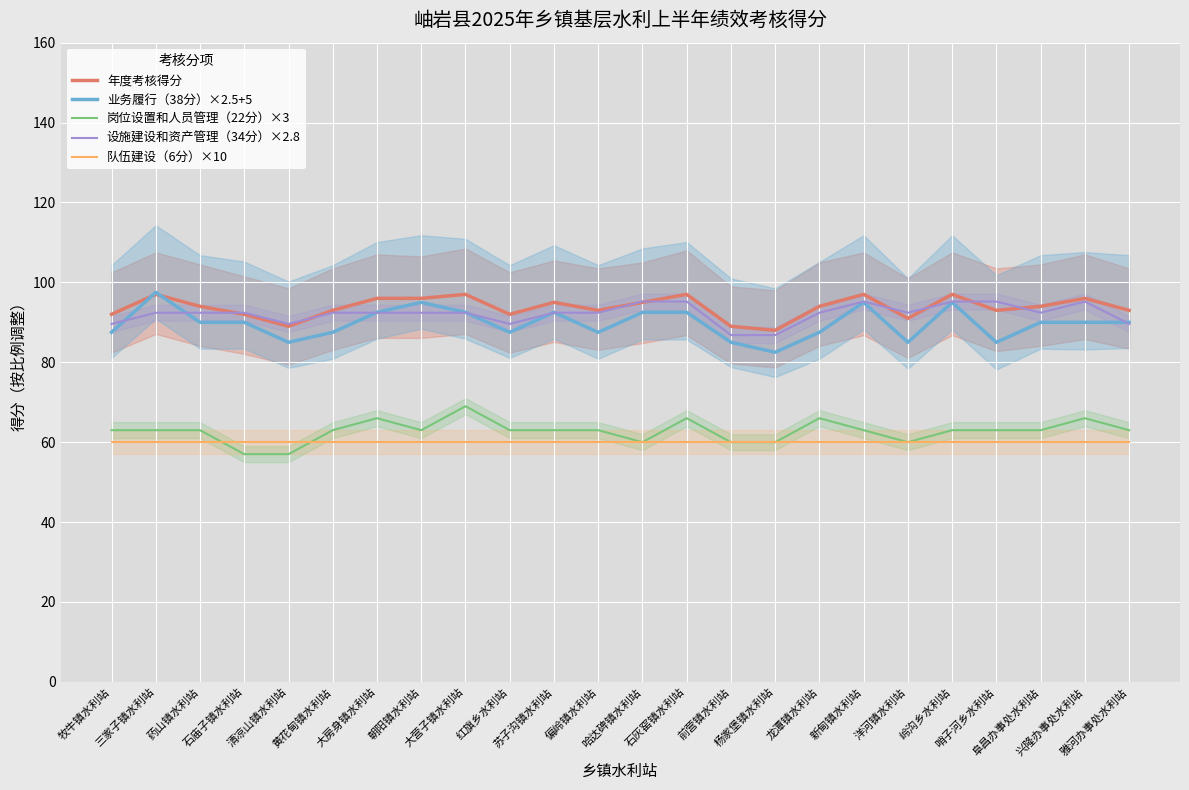

True or false: 年度考核得分 has a value of 22.8 at 洋河镇水利站.

False